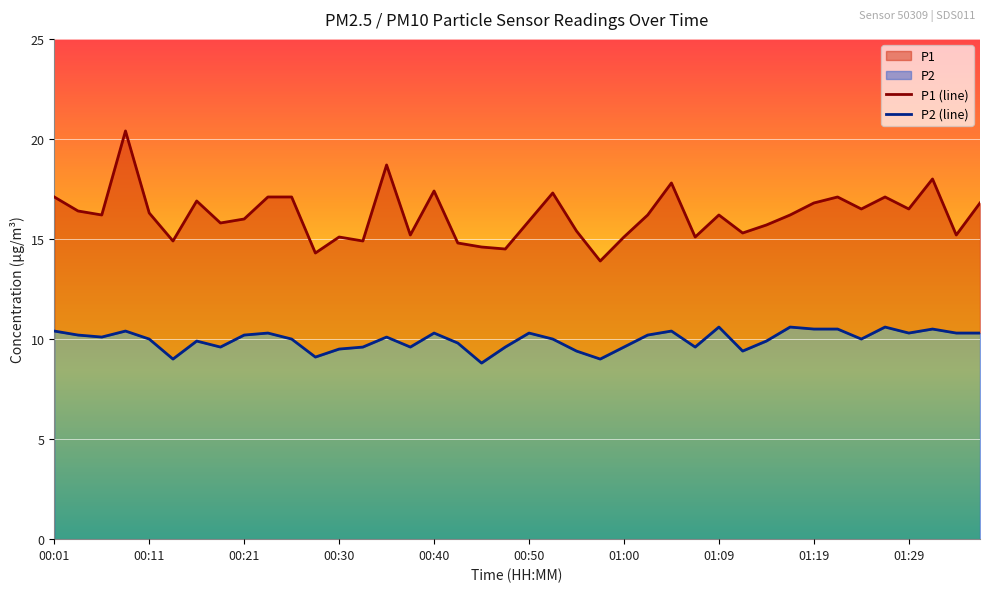

How many lines are shown in the chart?

2